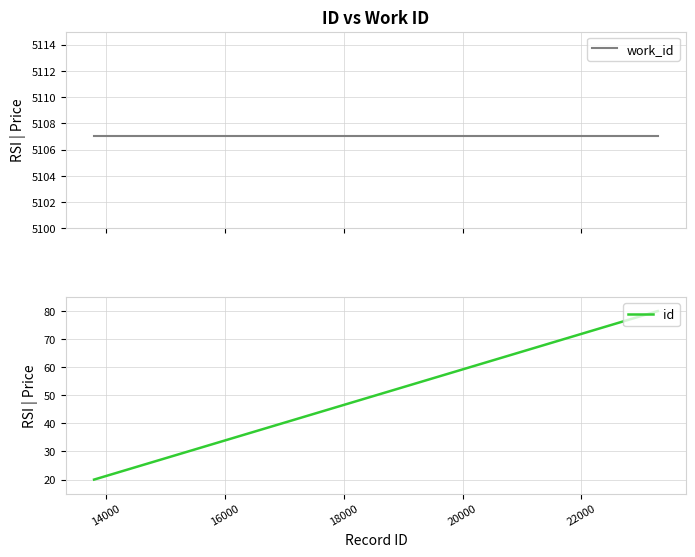

True or false: work_id and id intersect in this chart.

False